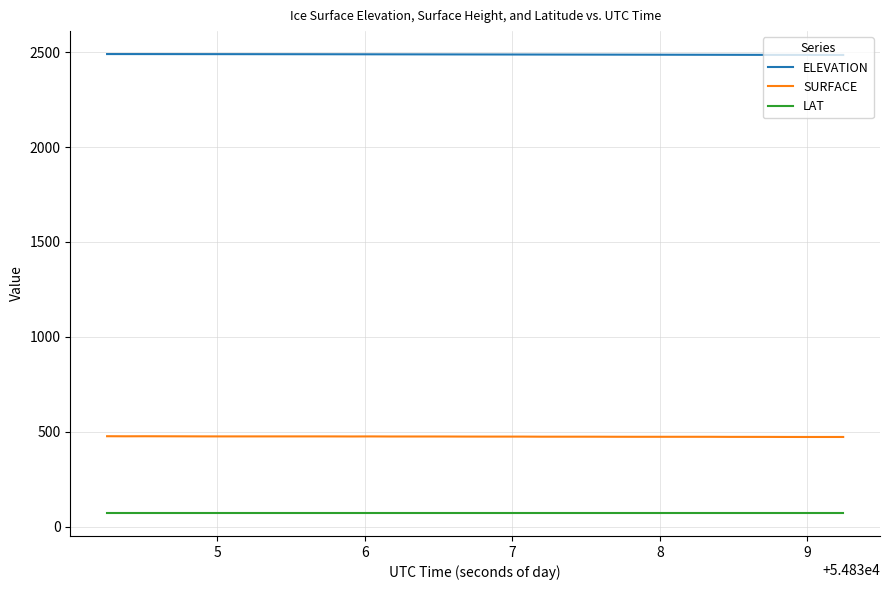

What is the difference between the maximum and second lowest values in the ELEVATION series?

4.7